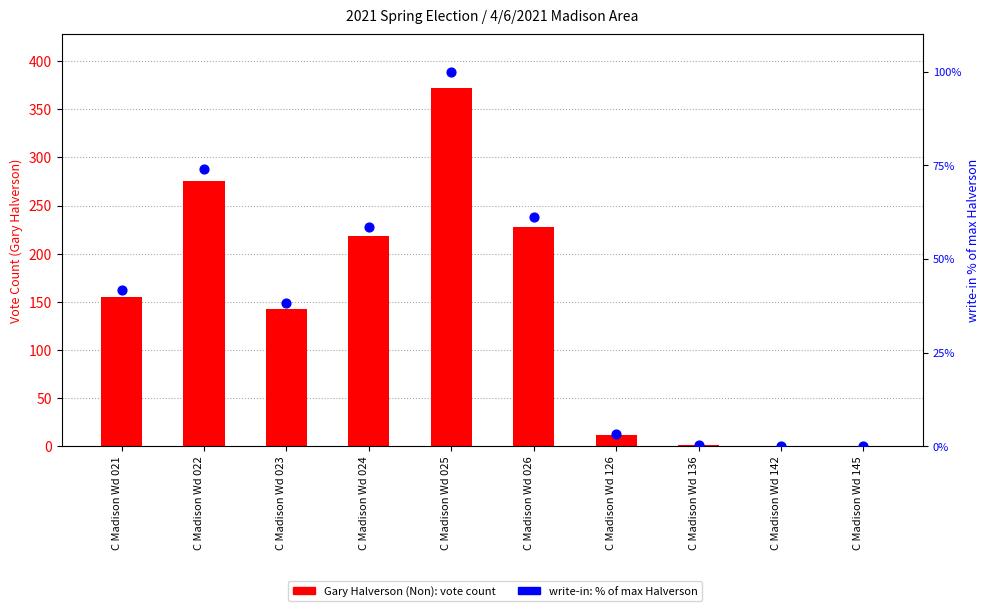

Which series has the largest total across all categories?

Gary Halverson (Non)